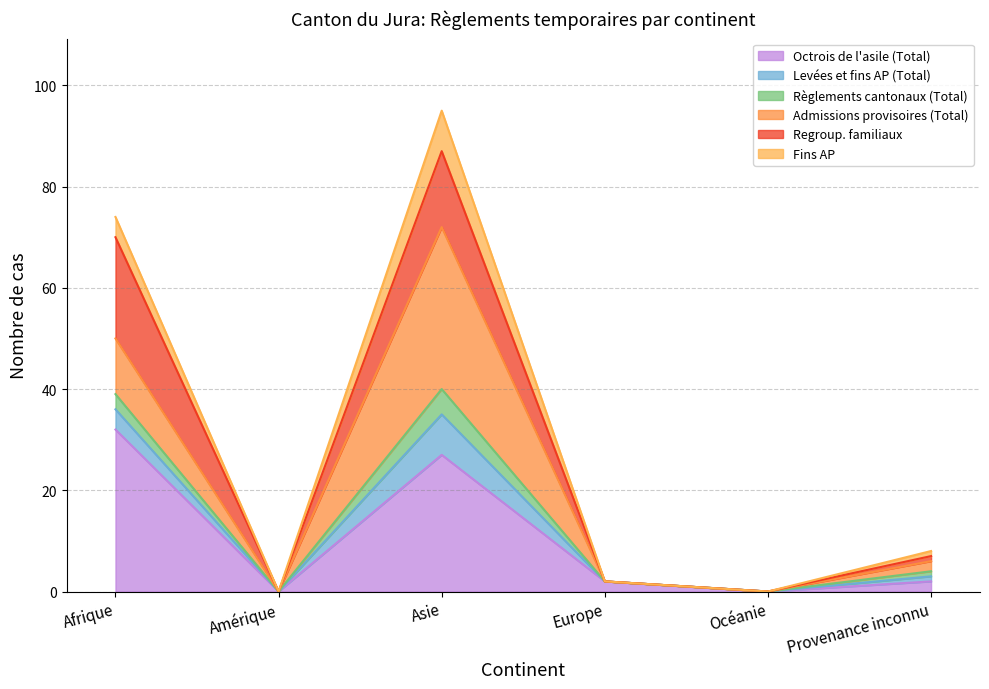

Does the chart display data point markers on the line(s)?

No